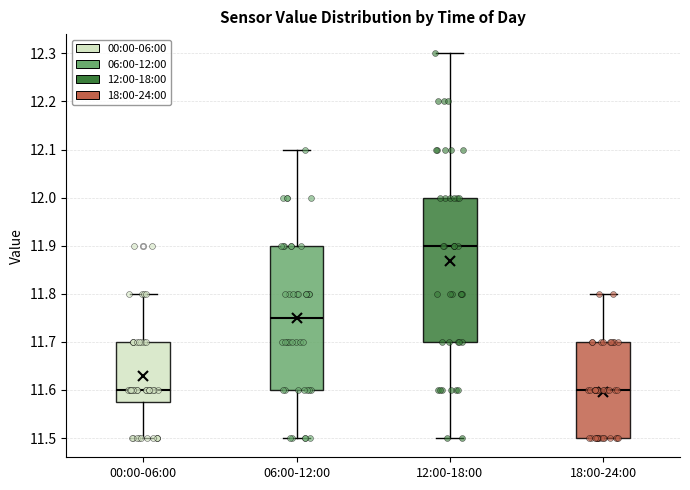

Where does the median line of the box for 00:00-06:00 sit on the y-axis? The values are not printed on the chart, so give them approximately, as read against the axis.

11.60